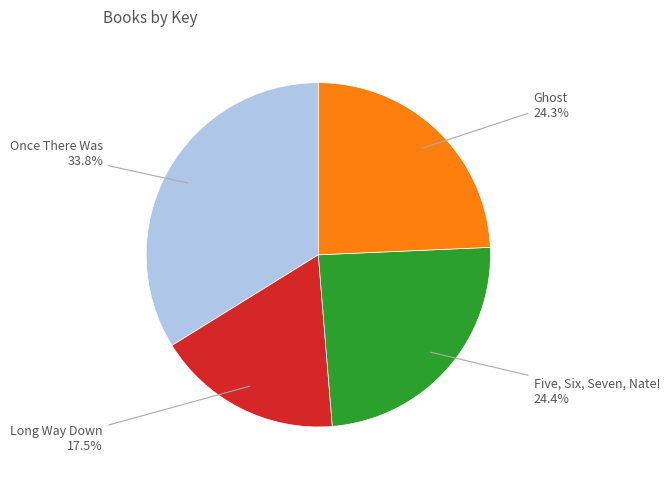

Does any single category account for the majority?

No